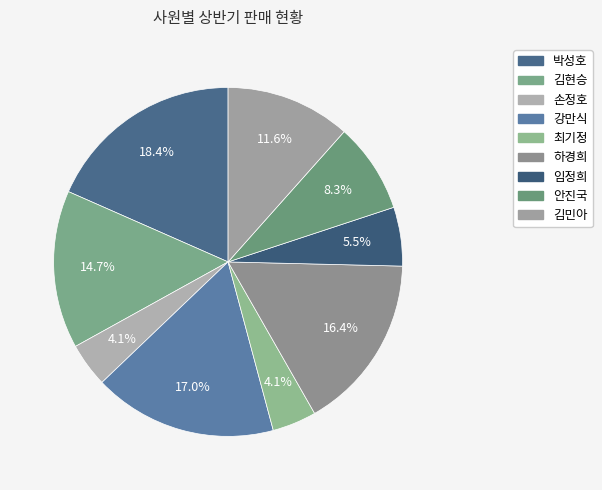

To the nearest percent, what is the difference between the largest and smallest slice percentages?

14%